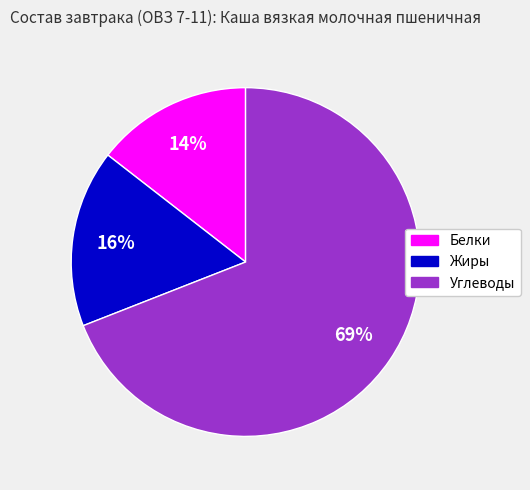

Which category has the biggest portion of the pie?

Углеводы